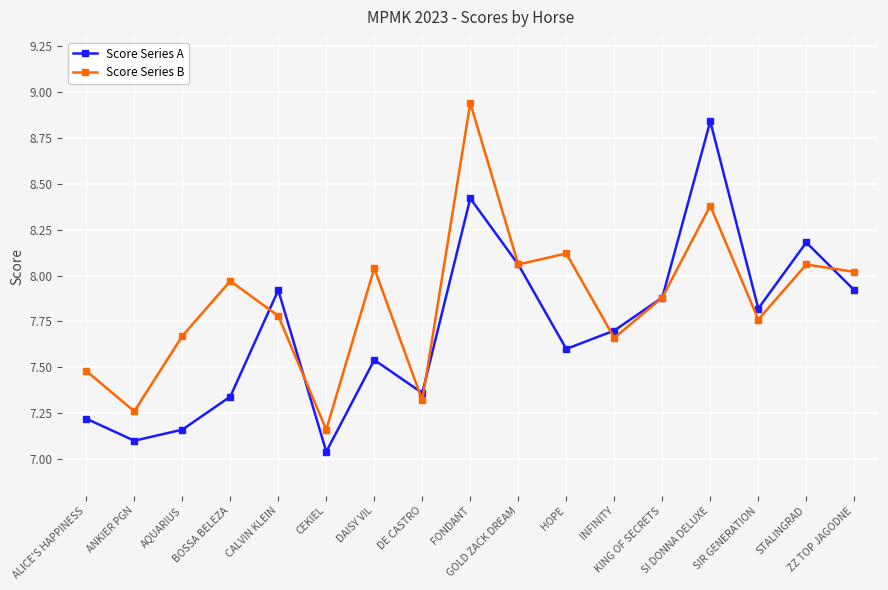

Which series has the largest total across all categories?

Score Series B